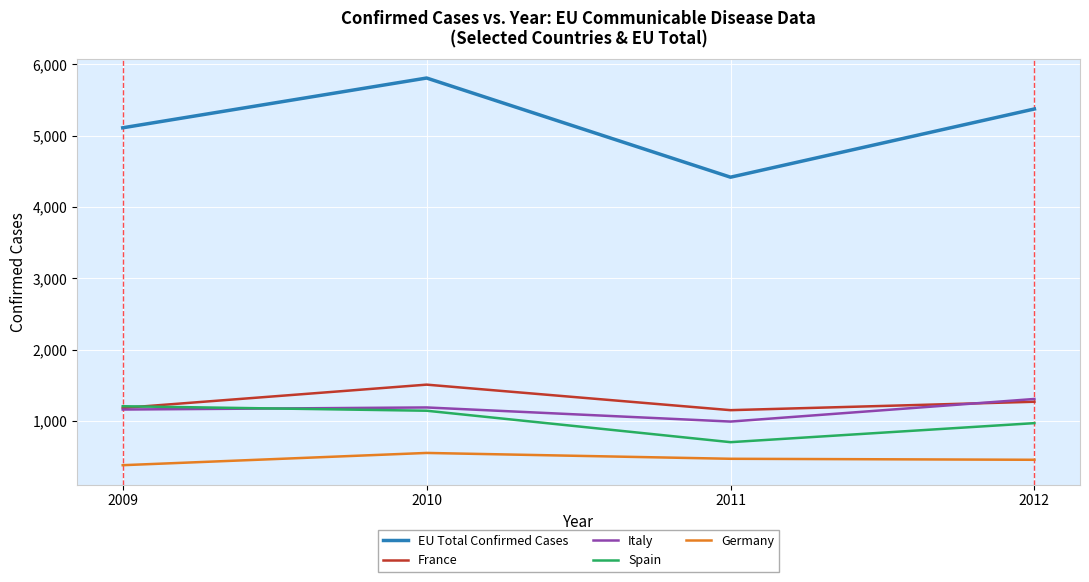

What is the average value of the EU Total Confirmed Cases series?

5178